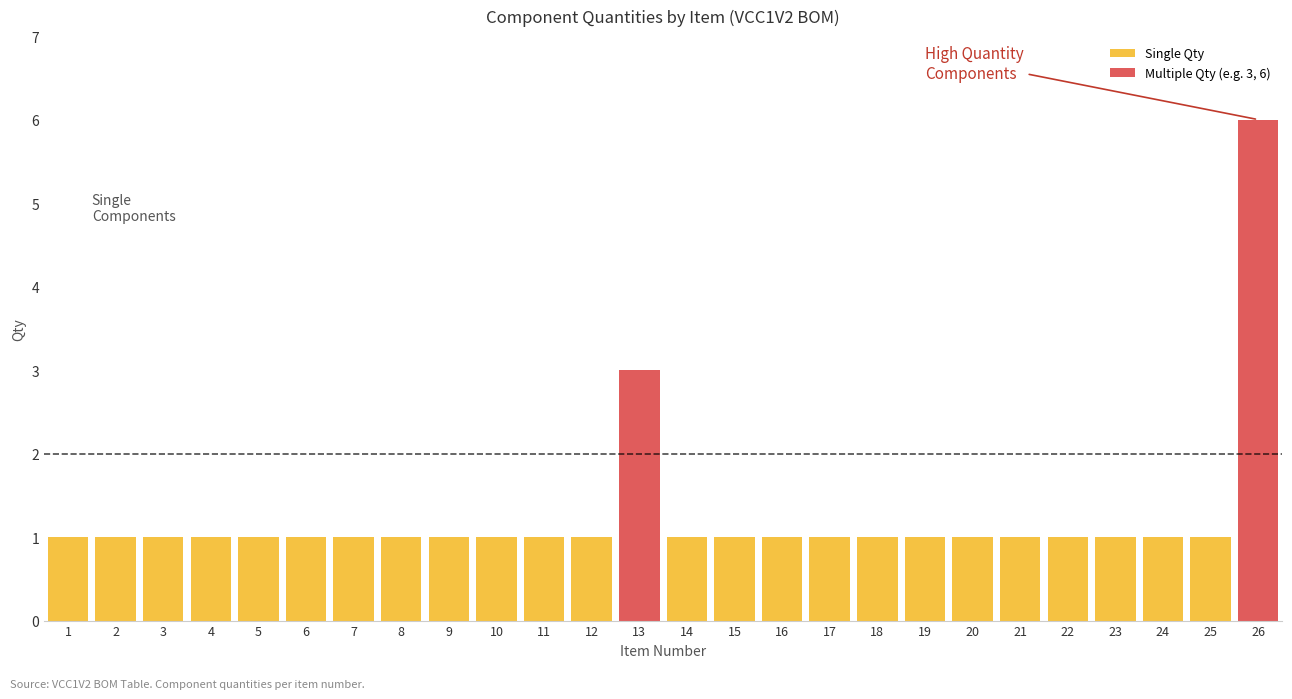

Does the chart contain stacked bars?

No